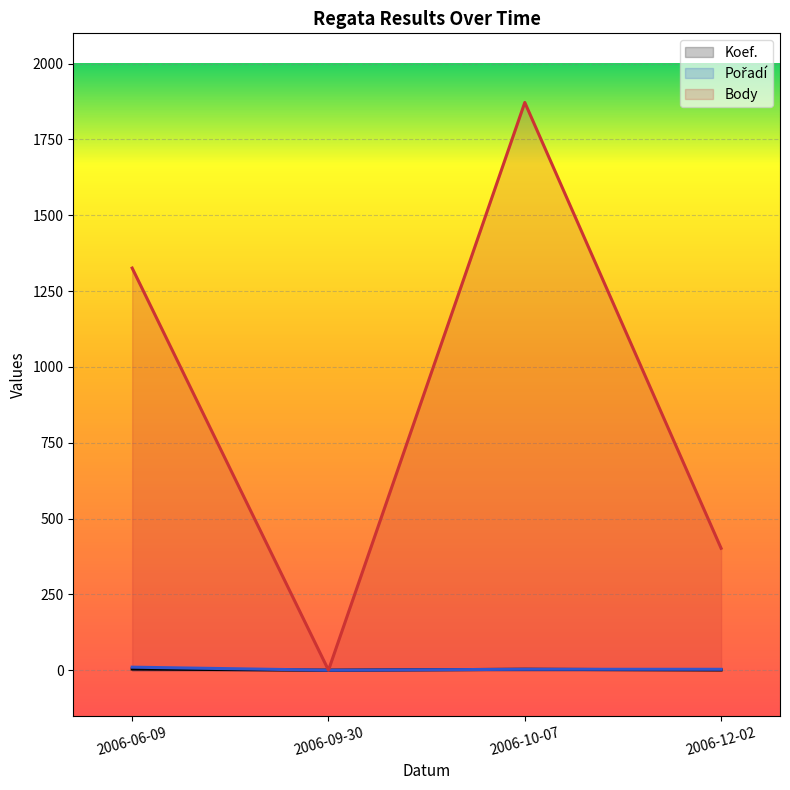

At how many categories does at least one series exceed 1508?

1